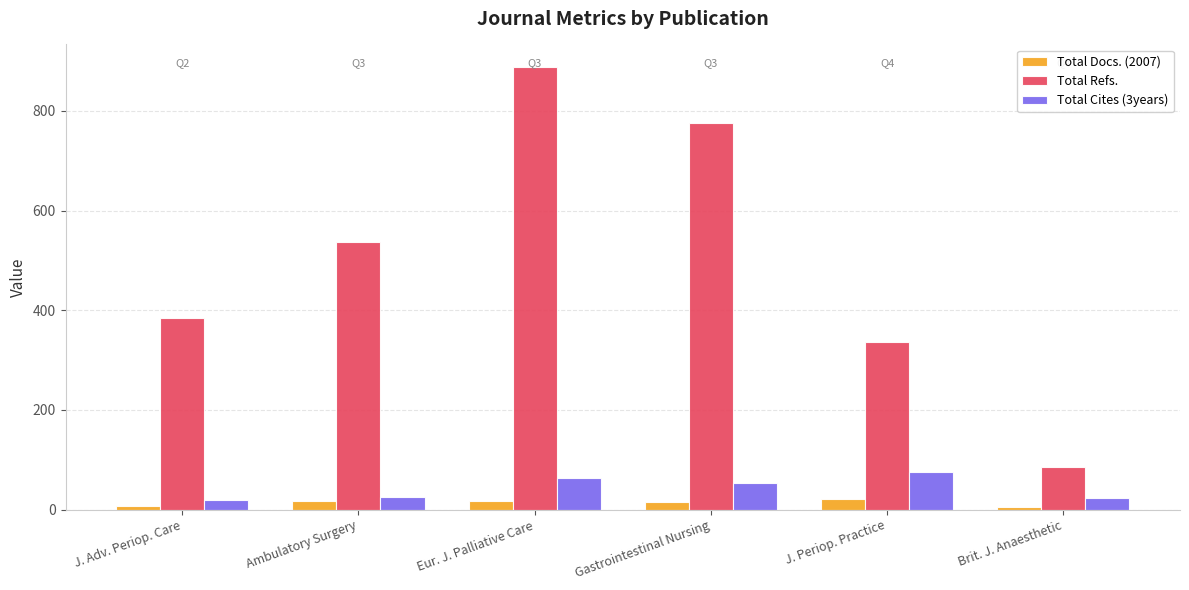

What position from the left is J. Adv. Periop. Care?

1